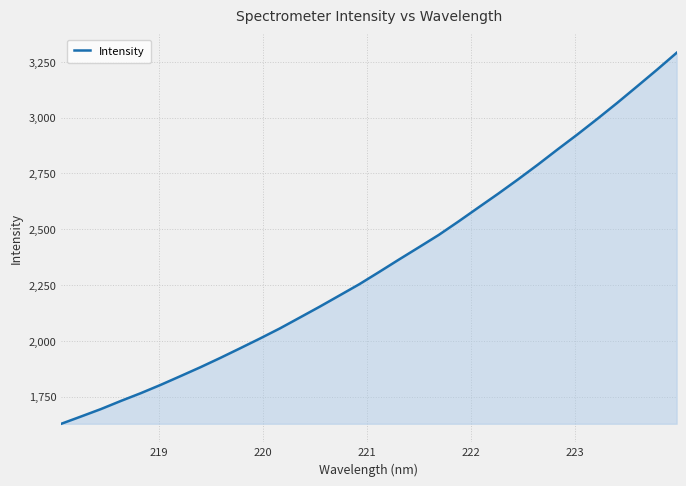

What is the smallest value displayed?

1628.9